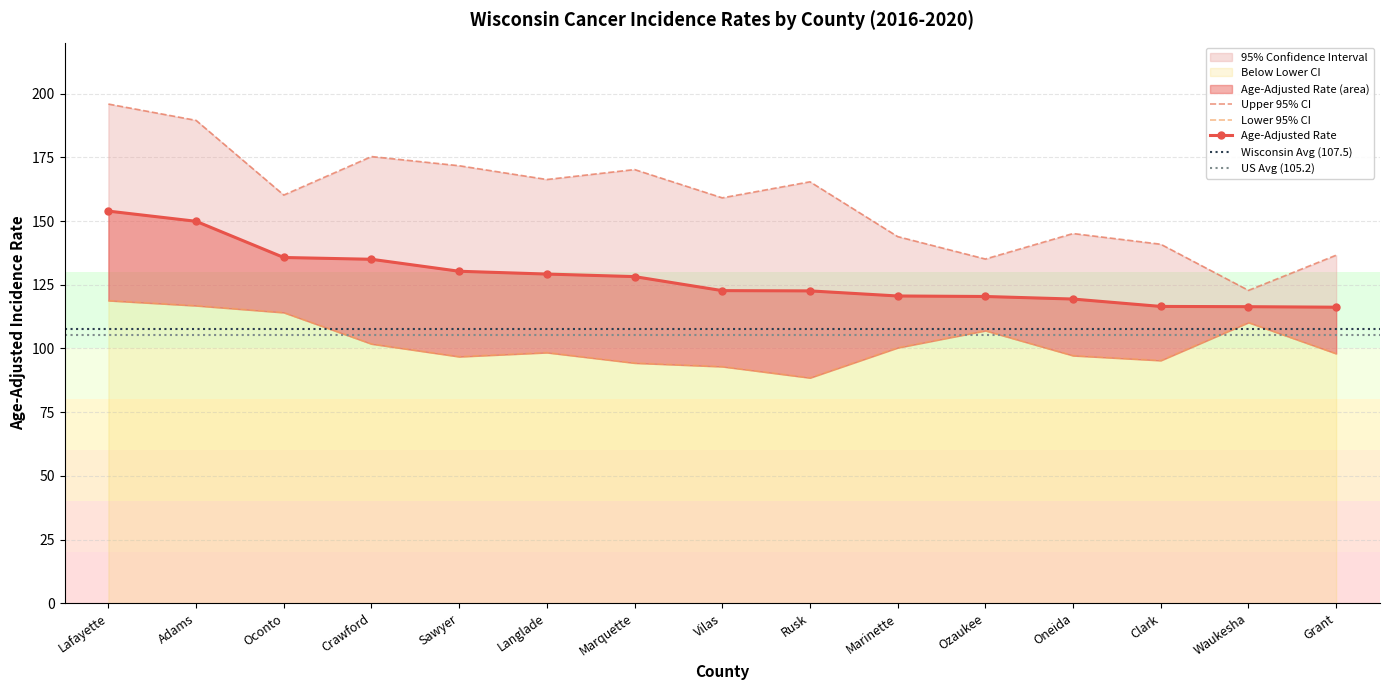

What is the label of the 6th point from the left?

Langlade